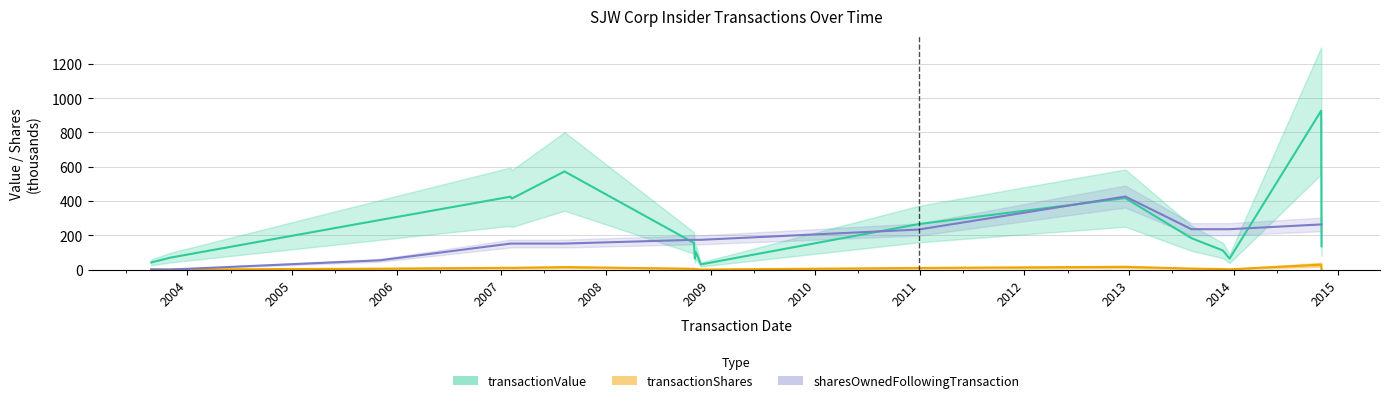

Does the chart have visible grid lines?

Yes